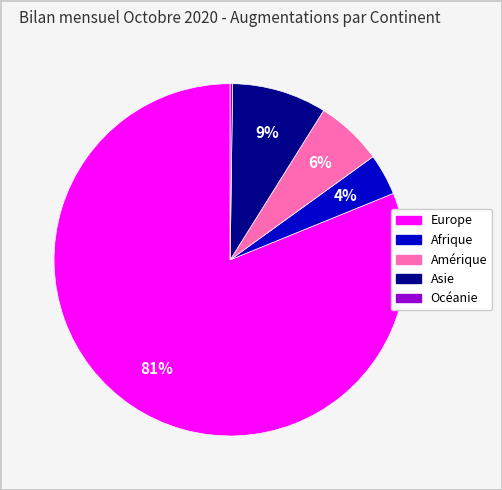

To the nearest percent, what is the difference between the Europe and Afrique slice percentages?

77%